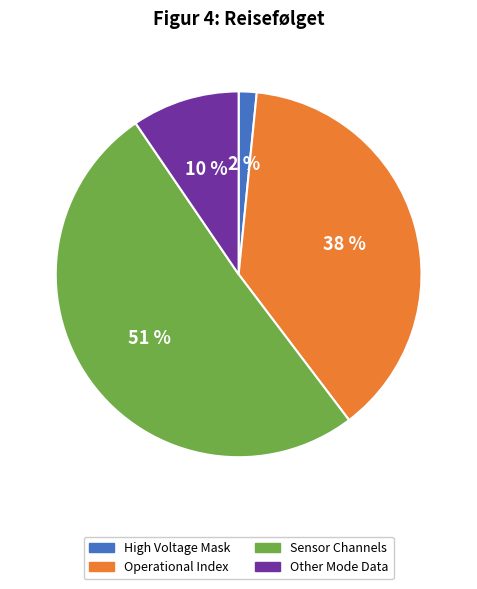

How many slices are in this pie chart?

4